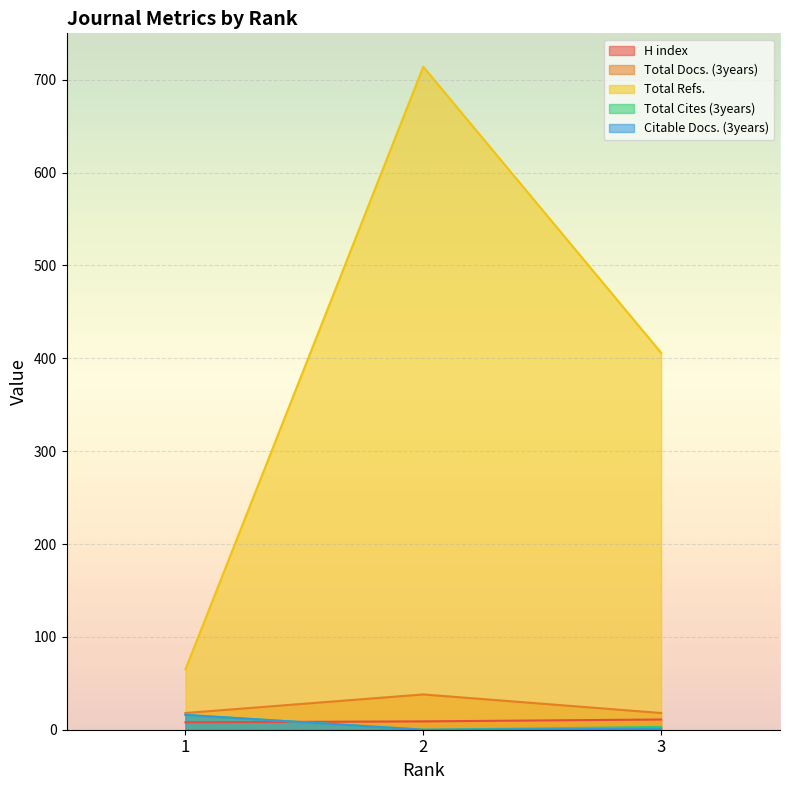

Which series has the largest total across all categories?

Total Refs.